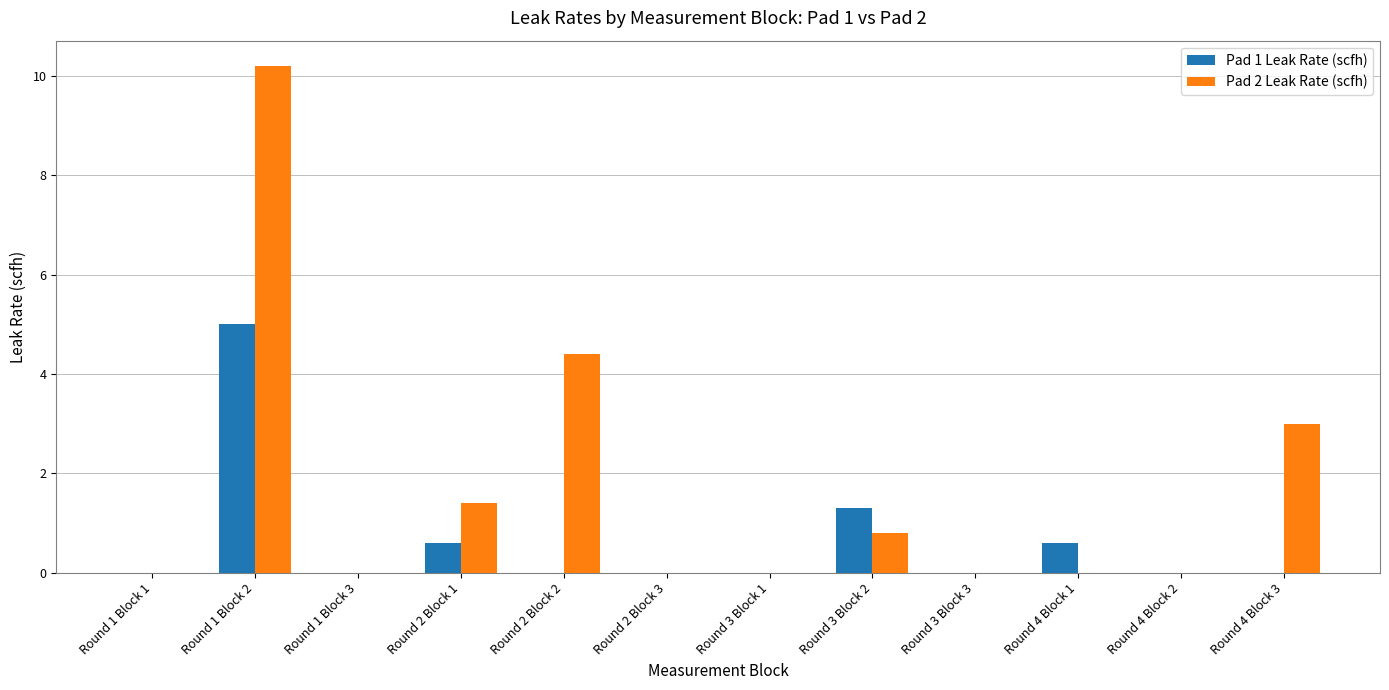

Reading left to right, extract all data points from this chart.

Pad 1 Leak Rate (scfh): 0.0	5.0	0.0	0.6	0.0	0.0	0.0	1.3	0.0	0.6	0.0	0.0
Pad 2 Leak Rate (scfh): 0.0	10.2	0.0	1.4	4.4	0.0	0.0	0.8	0.0	0.0	0.0	3.0